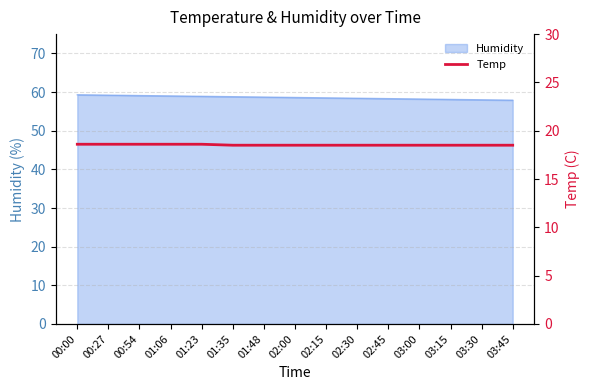

Reading right to left, what are all the values shown in this chart?

18.5	18.5	18.5	18.5	18.5	18.5	18.5	18.5	18.5	18.5	18.6	18.6	18.6	18.6	18.6